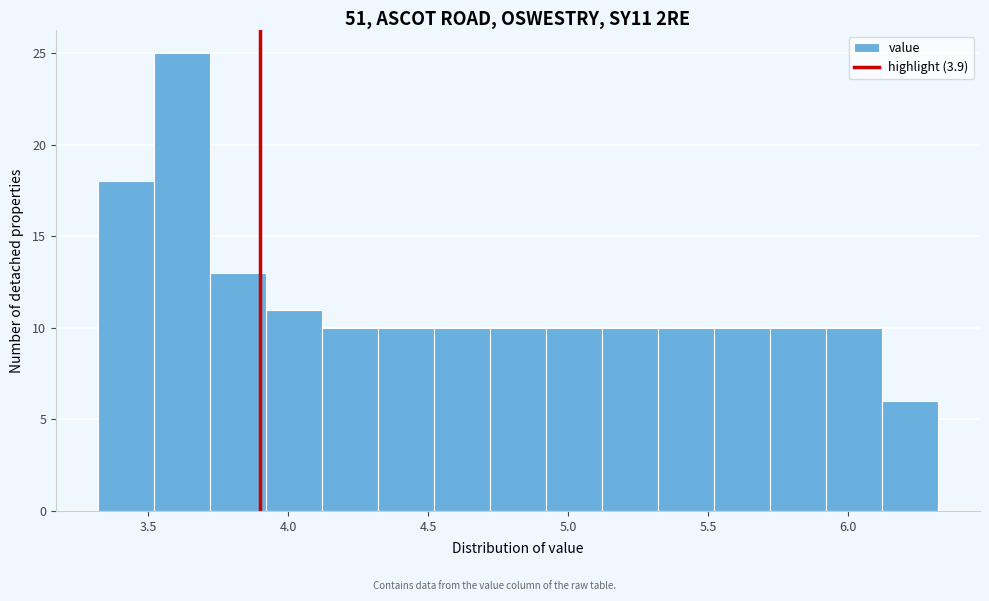

Reading left to right, list every bar in this chart as the range it spans on the x-axis followed by its height. Neither the bar edges nor the heights are printed on the chart, so give them approximately, as read against the axes.

3.32 to 3.52: 18
3.52 to 3.72: 25
3.72 to 3.92: 13
3.92 to 4.12: 11
4.12 to 4.32: 10
4.32 to 4.52: 10
4.52 to 4.72: 10
4.72 to 4.92: 10
4.92 to 5.12: 10
5.12 to 5.32: 10
5.32 to 5.52: 10
5.52 to 5.72: 10
5.72 to 5.92: 10
5.92 to 6.12: 10
6.12 to 6.32: 6